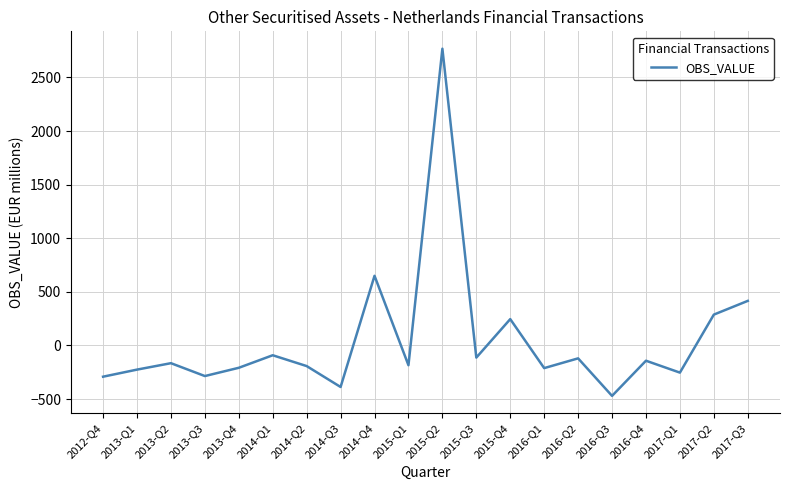

What is the sum of all values?

1031